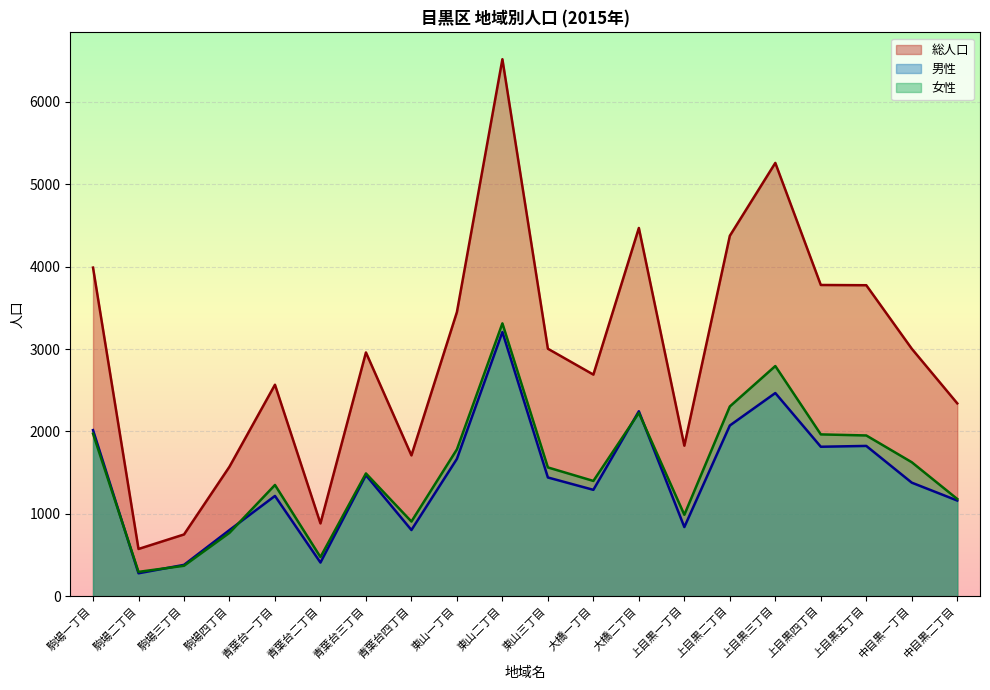

How many data points does each series have?

20